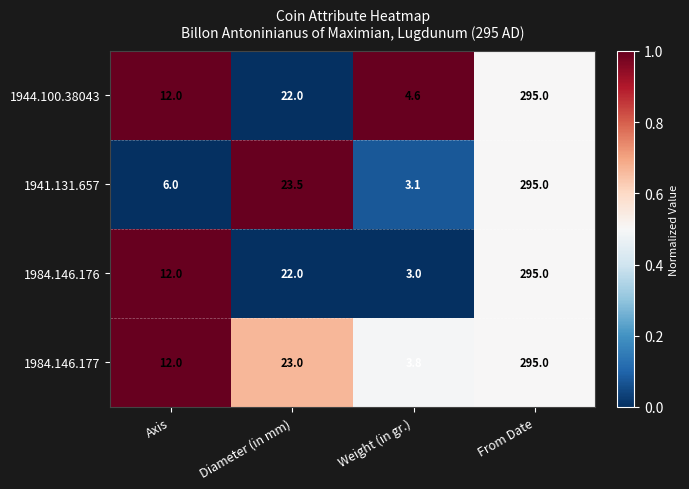

At which category does the chart reach its peak across all series?

From Date